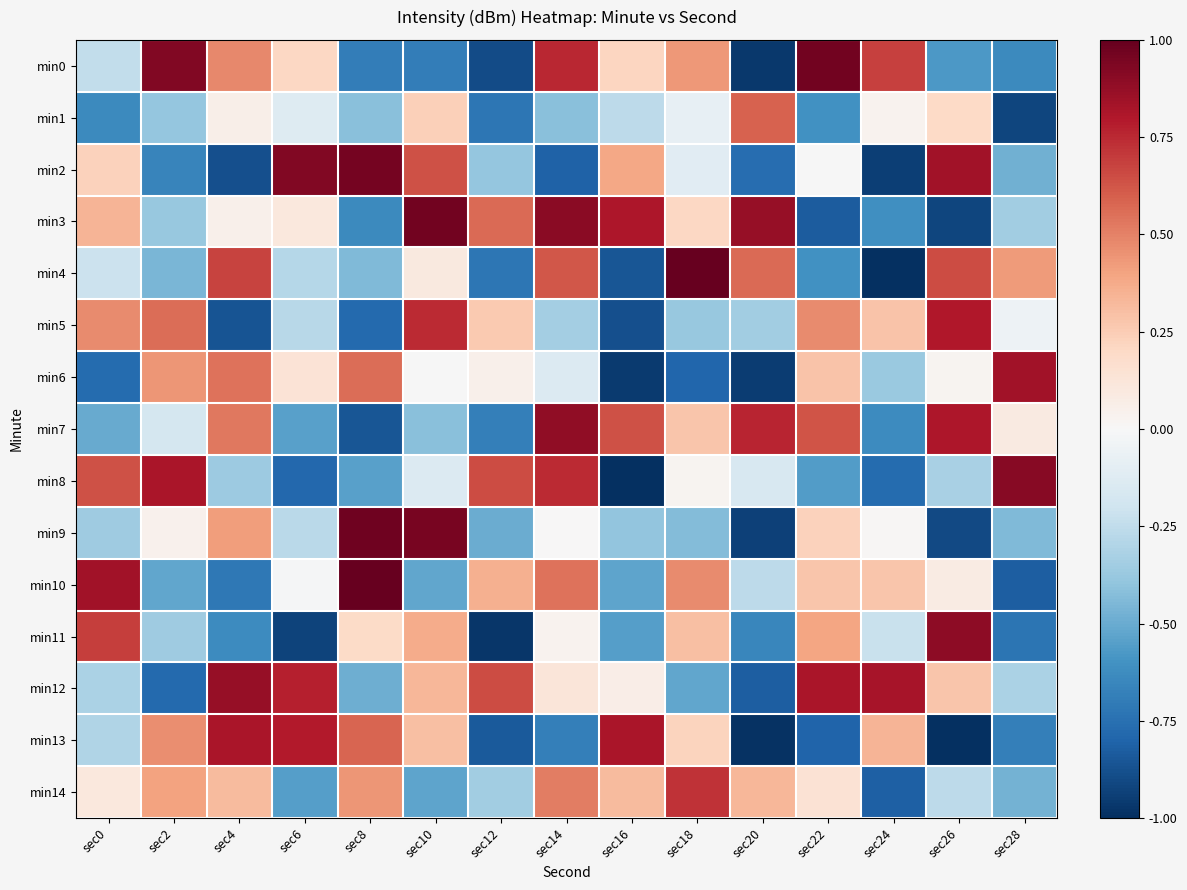

Reading left to right, what are all the values shown in this chart?

min0: sec0=-0.2	sec2=0.9	sec4=0.5	sec6=0.2	sec8=-0.7	sec10=-0.7	sec12=-0.9	sec14=0.8	sec16=0.2	sec18=0.4	sec20=-1.0	sec22=1.0	sec24=0.7	sec26=-0.6	sec28=-0.6
min1: sec0=-0.6	sec2=-0.4	sec4=0.1	sec6=-0.1	sec8=-0.4	sec10=0.2	sec12=-0.7	sec14=-0.4	sec16=-0.3	sec18=-0.1	sec20=0.6	sec22=-0.6	sec24=0.0	sec26=0.2	sec28=-0.9
min2: sec0=0.2	sec2=-0.7	sec4=-0.9	sec6=0.9	sec8=1.0	sec10=0.6	sec12=-0.4	sec14=-0.8	sec16=0.4	sec18=-0.1	sec20=-0.8	sec22=-0.0	sec24=-0.9	sec26=0.8	sec28=-0.5
min3: sec0=0.3	sec2=-0.4	sec4=0.0	sec6=0.1	sec8=-0.6	sec10=1.0	sec12=0.6	sec14=0.9	sec16=0.8	sec18=0.2	sec20=0.9	sec22=-0.8	sec24=-0.6	sec26=-0.9	sec28=-0.3
min4: sec0=-0.2	sec2=-0.5	sec4=0.7	sec6=-0.3	sec8=-0.4	sec10=0.1	sec12=-0.7	sec14=0.6	sec16=-0.9	sec18=1.0	sec20=0.6	sec22=-0.6	sec24=-1.0	sec26=0.7	sec28=0.4
min5: sec0=0.5	sec2=0.6	sec4=-0.9	sec6=-0.3	sec8=-0.8	sec10=0.7	sec12=0.3	sec14=-0.3	sec16=-0.9	sec18=-0.4	sec20=-0.3	sec22=0.5	sec24=0.3	sec26=0.8	sec28=-0.0
min6: sec0=-0.8	sec2=0.4	sec4=0.5	sec6=0.1	sec8=0.6	sec10=-0.0	sec12=0.1	sec14=-0.1	sec16=-1.0	sec18=-0.8	sec20=-0.9	sec22=0.3	sec24=-0.4	sec26=0.0	sec28=0.8
min7: sec0=-0.5	sec2=-0.2	sec4=0.5	sec6=-0.5	sec8=-0.9	sec10=-0.4	sec12=-0.7	sec14=0.9	sec16=0.6	sec18=0.3	sec20=0.8	sec22=0.6	sec24=-0.6	sec26=0.8	sec28=0.1
min8: sec0=0.6	sec2=0.8	sec4=-0.4	sec6=-0.8	sec8=-0.5	sec10=-0.1	sec12=0.7	sec14=0.7	sec16=-1.0	sec18=0.0	sec20=-0.2	sec22=-0.6	sec24=-0.8	sec26=-0.3	sec28=0.9
min9: sec0=-0.4	sec2=0.0	sec4=0.4	sec6=-0.3	sec8=1.0	sec10=1.0	sec12=-0.5	sec14=0.0	sec16=-0.4	sec18=-0.4	sec20=-0.9	sec22=0.2	sec24=0.0	sec26=-0.9	sec28=-0.4
min10: sec0=0.8	sec2=-0.5	sec4=-0.7	sec6=-0.0	sec8=1.0	sec10=-0.5	sec12=0.4	sec14=0.5	sec16=-0.5	sec18=0.5	sec20=-0.3	sec22=0.3	sec24=0.3	sec26=0.1	sec28=-0.8
min11: sec0=0.7	sec2=-0.4	sec4=-0.6	sec6=-0.9	sec8=0.2	sec10=0.4	sec12=-1.0	sec14=0.0	sec16=-0.5	sec18=0.3	sec20=-0.7	sec22=0.4	sec24=-0.2	sec26=0.9	sec28=-0.7
min12: sec0=-0.3	sec2=-0.8	sec4=0.9	sec6=0.8	sec8=-0.5	sec10=0.3	sec12=0.7	sec14=0.1	sec16=0.1	sec18=-0.5	sec20=-0.8	sec22=0.8	sec24=0.8	sec26=0.3	sec28=-0.3
min13: sec0=-0.3	sec2=0.5	sec4=0.8	sec6=0.8	sec8=0.6	sec10=0.3	sec12=-0.8	sec14=-0.7	sec16=0.8	sec18=0.2	sec20=-1.0	sec22=-0.8	sec24=0.3	sec26=-1.0	sec28=-0.7
min14: sec0=0.1	sec2=0.4	sec4=0.3	sec6=-0.6	sec8=0.4	sec10=-0.5	sec12=-0.3	sec14=0.5	sec16=0.3	sec18=0.7	sec20=0.3	sec22=0.1	sec24=-0.8	sec26=-0.3	sec28=-0.5